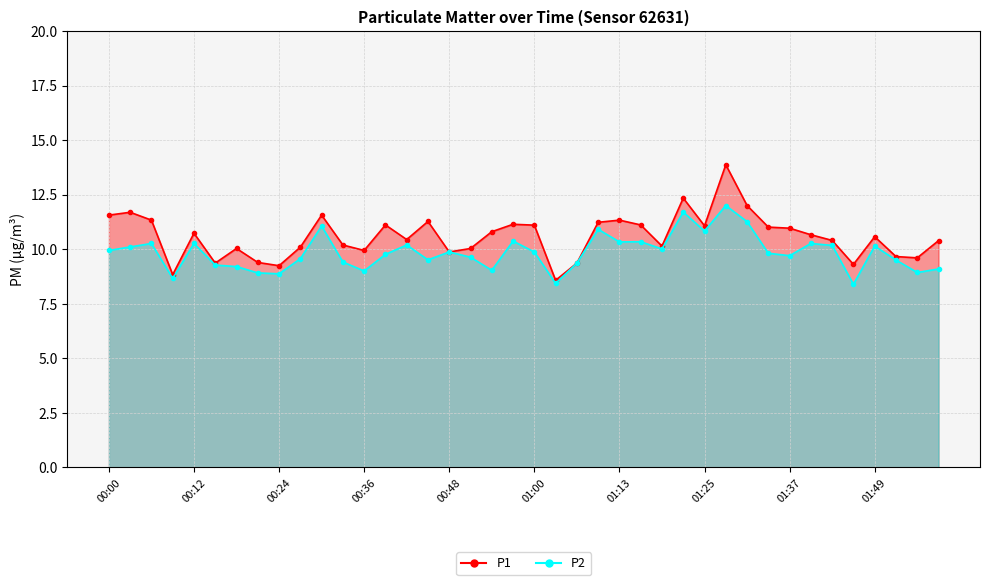

Reading left to right, extract all data points from this chart.

P1: 11.6	11.7	11.3	8.8	10.7	9.4	10.0	9.4	9.2	10.1	11.6	10.2	9.9	11.1	10.4	11.3	9.9	10.0	10.8	11.1	11.1	8.6	9.4	11.2	11.3	11.1	10.1	12.3	11.1	13.9	12.0	11.0	11.0	10.7	10.4	9.3	10.6	9.7	9.6	10.4
P2: 9.9	10.1	10.3	8.7	10.3	9.3	9.2	8.9	8.9	9.6	11.1	9.4	9.0	9.8	10.2	9.5	9.9	9.6	9.0	10.4	9.9	8.4	9.4	10.9	10.3	10.3	10.0	11.7	10.8	12.0	11.3	9.8	9.7	10.3	10.2	8.4	10.1	9.5	8.9	9.1